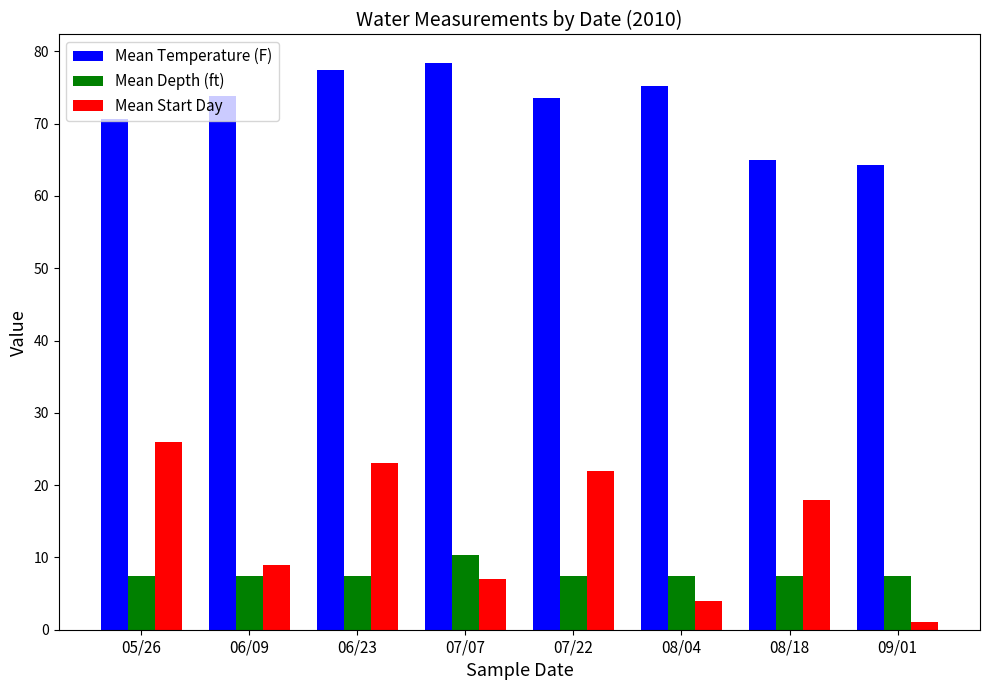

Rank the series at 06/23 from highest to lowest value.

Mean Temperature (F), Mean Start Day, Mean Depth (ft)